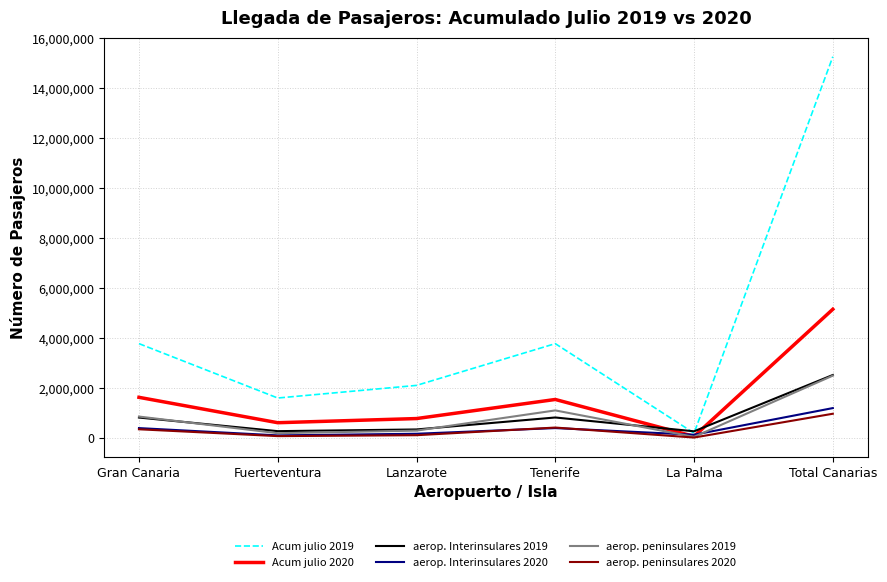

What is the total value across all series at Total Canarias?

27613528